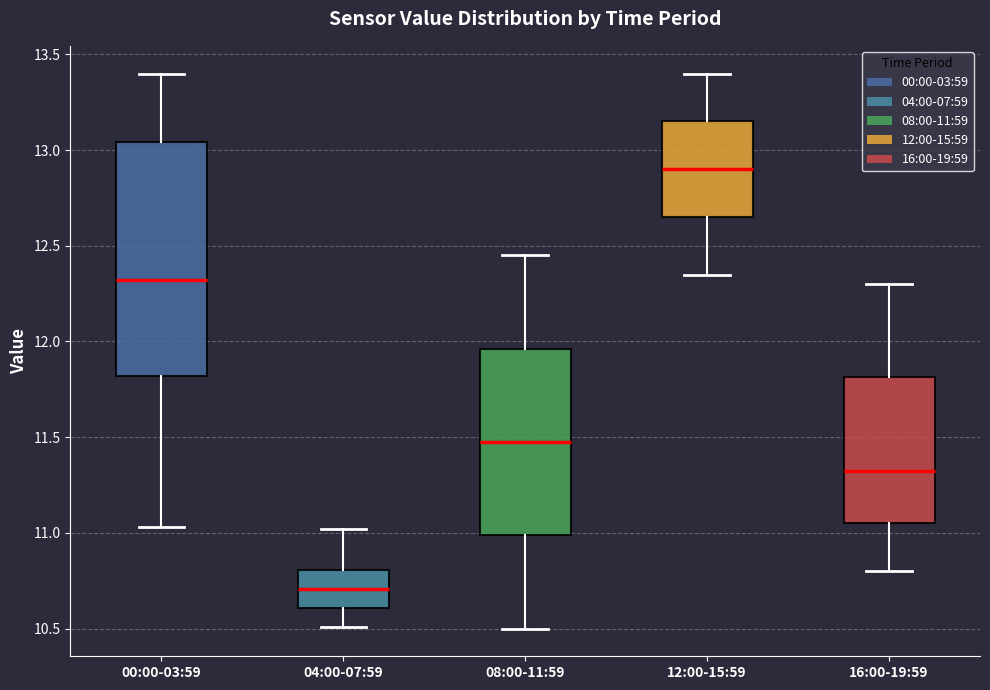

Reading left to right, read every box against the y-axis: the position of its median line, the range the box covers, and the ends of its whiskers. The values are not printed on the chart, so give them approximately, as read against the axis.

00:00-03:59: median 12.30, box 11.80 to 13.05, whiskers 11.05 to 13.40
04:00-07:59: median 10.70, box 10.60 to 10.80, whiskers 10.50 to 11.00
08:00-11:59: median 11.50, box 11.00 to 11.95, whiskers 10.50 to 12.45
12:00-15:59: median 12.90, box 12.65 to 13.15, whiskers 12.35 to 13.40
16:00-19:59: median 11.35, box 11.05 to 11.80, whiskers 10.80 to 12.30